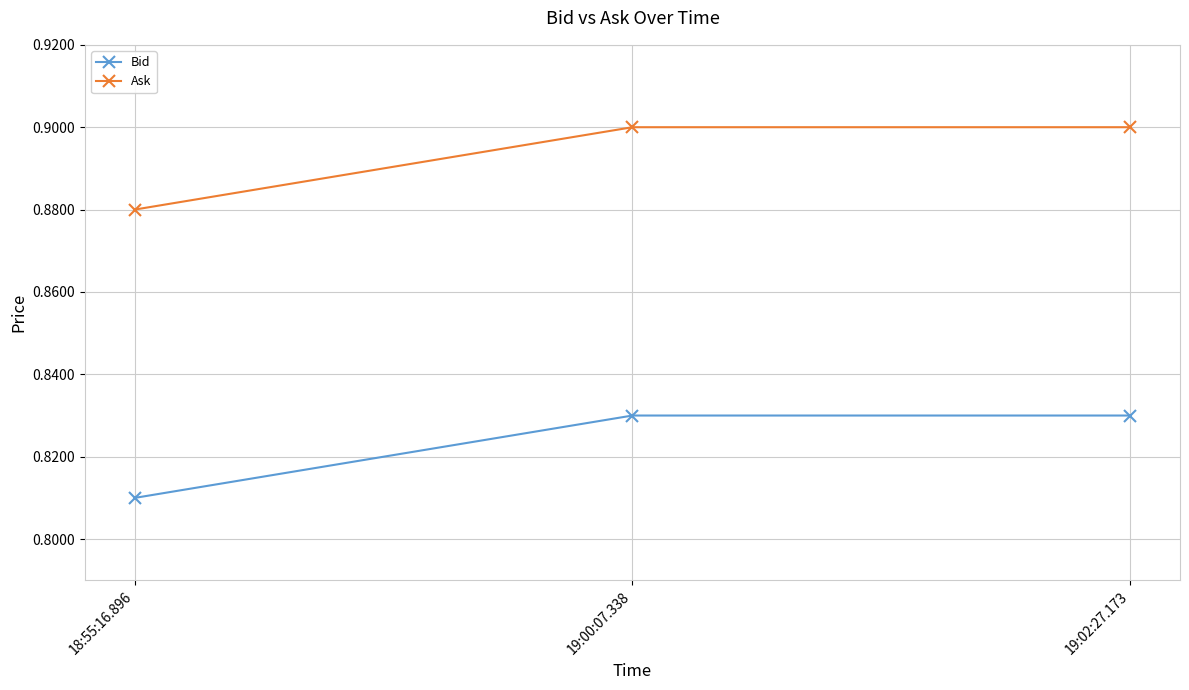

What position from the right is 18:55:16.896?

3